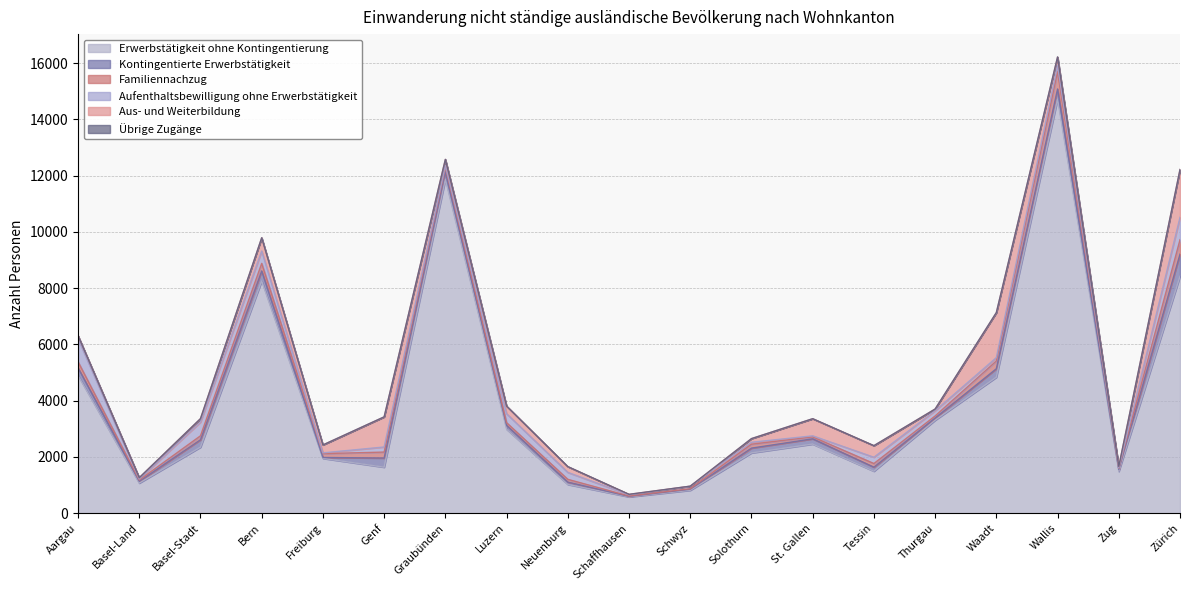

Is the value of Aufenthaltsbewilligung ohne Erwerbstätigkeit at St. Gallen greater than the value of Aus- und Weiterbildung at Zug?

No